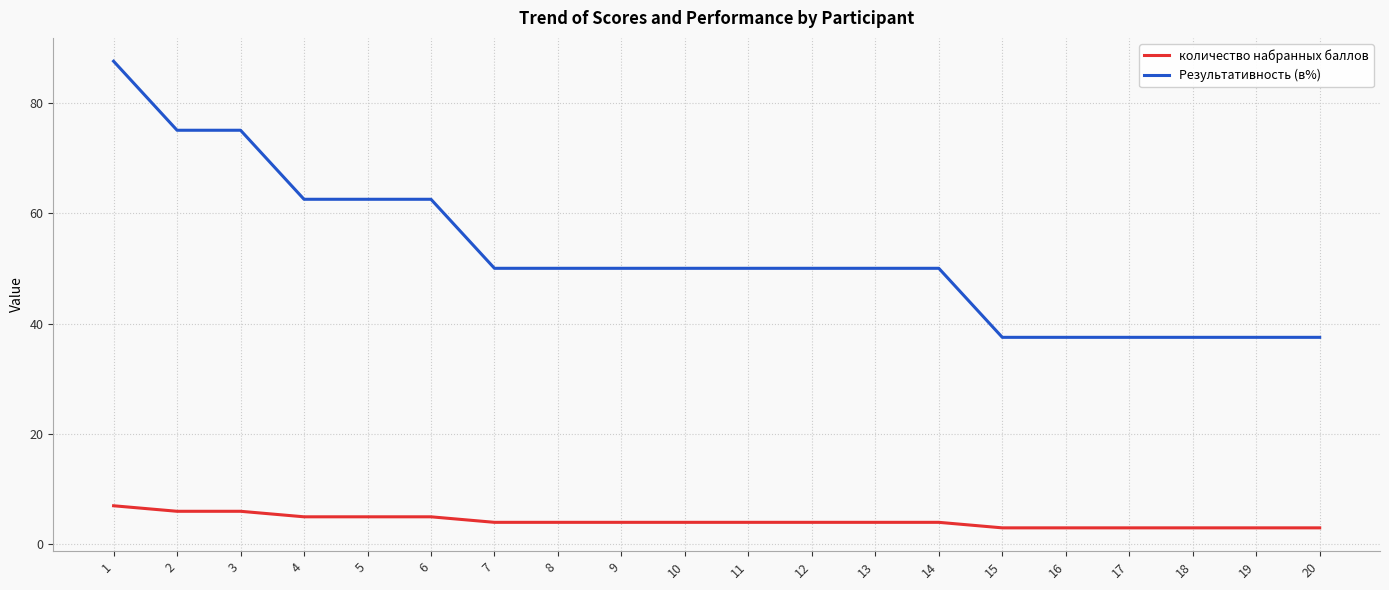

What is the difference between the highest and lowest values at 3?

69.0